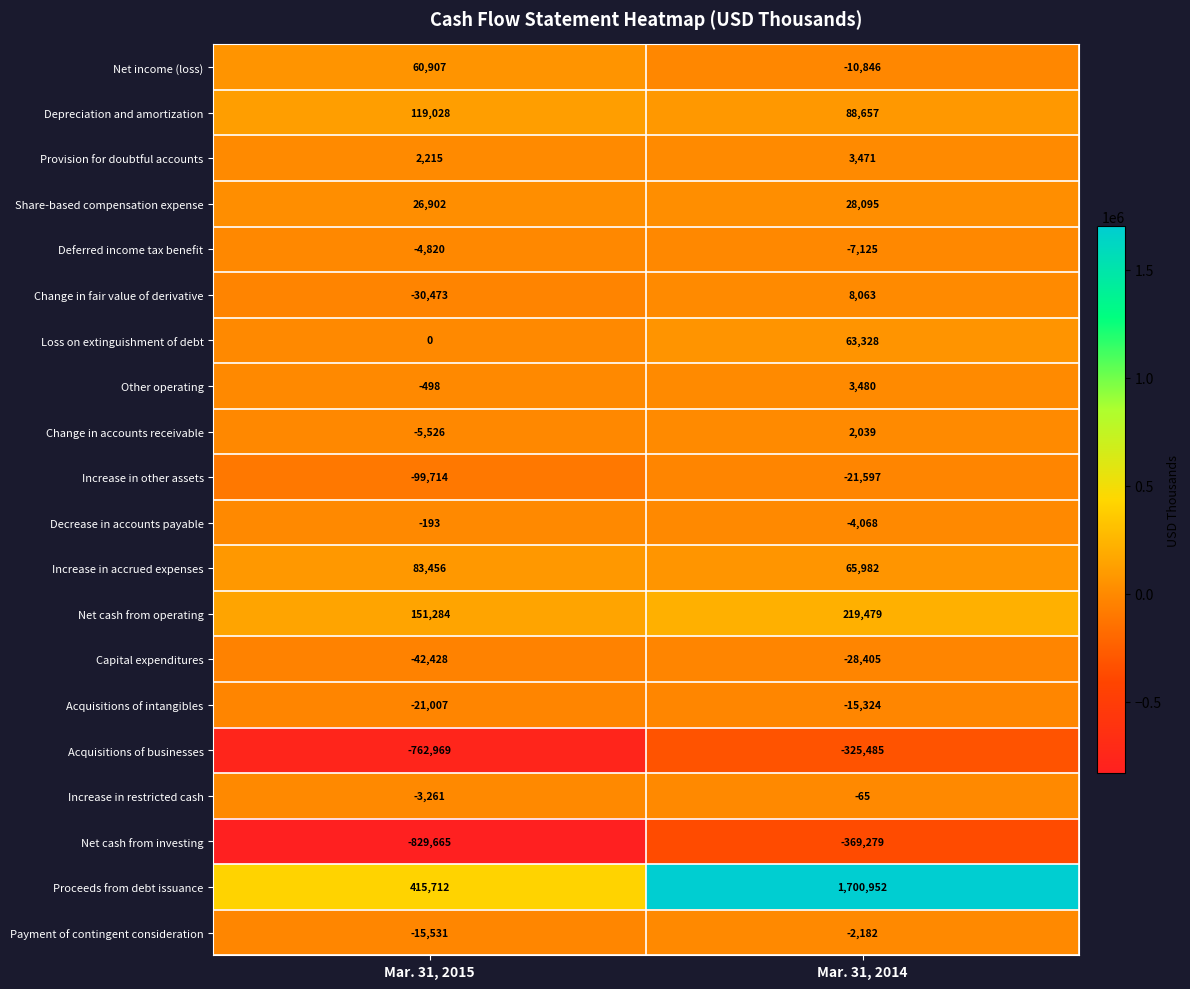

Rank the categories by Capital expenditures value from highest to lowest.

Mar. 31, 2014, Mar. 31, 2015